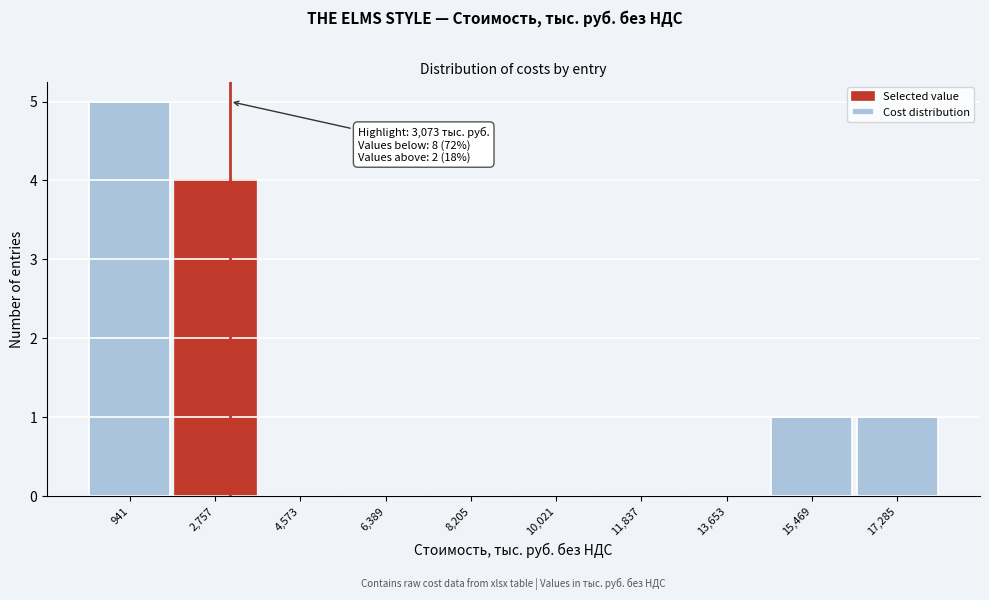

Which range on the x-axis has the tallest bar?

0 to 1800